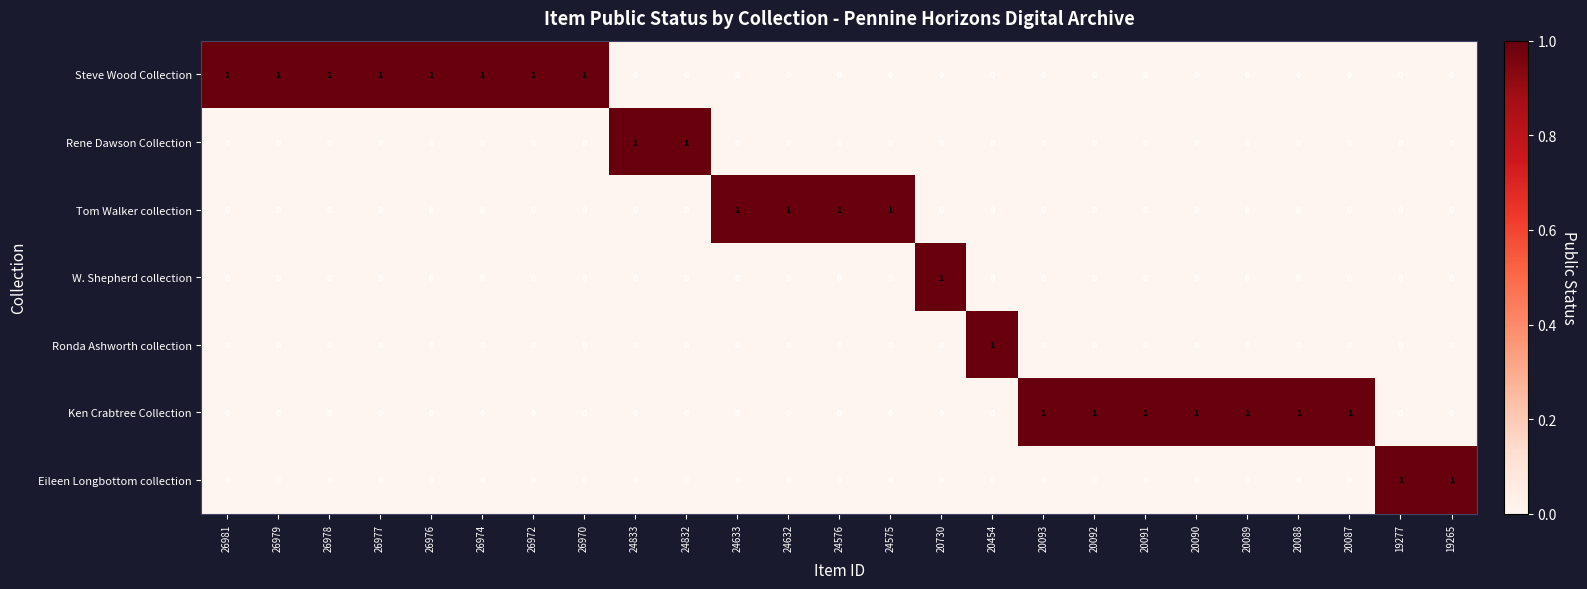

What is the sum of all Tom Walker collection values?

4